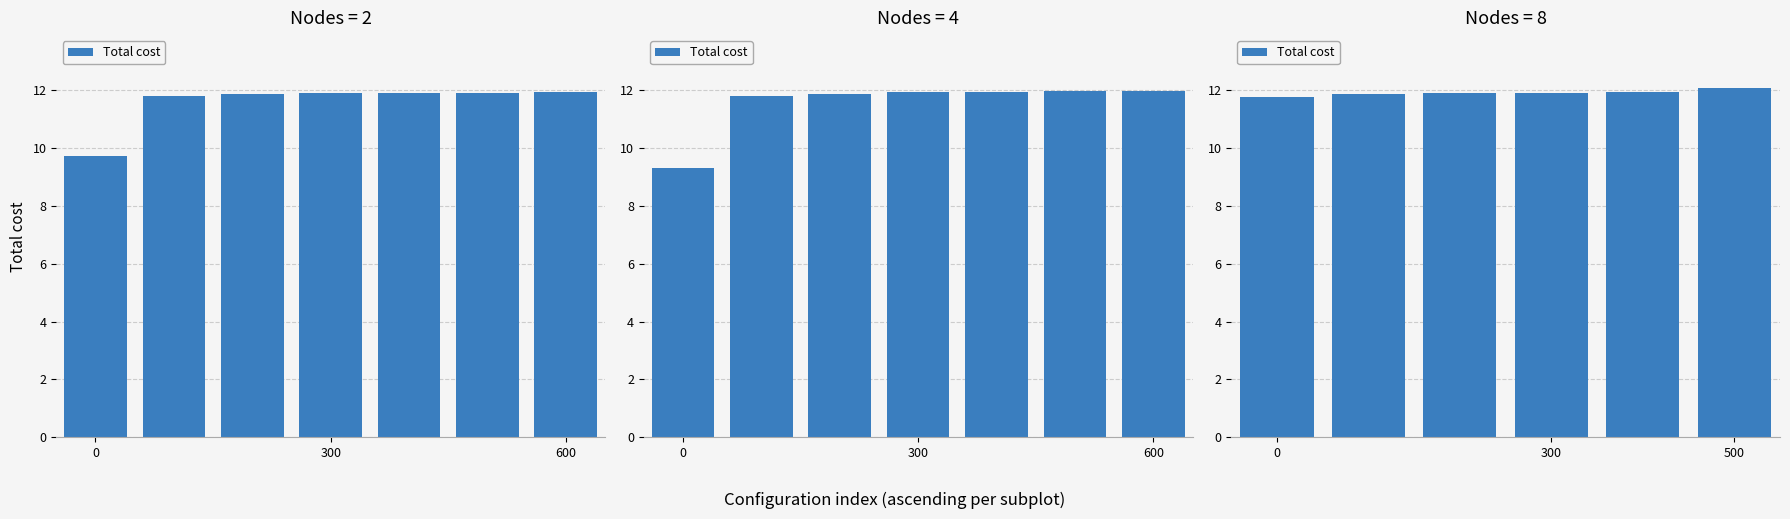

At which category does the chart reach its peak across all series?

500